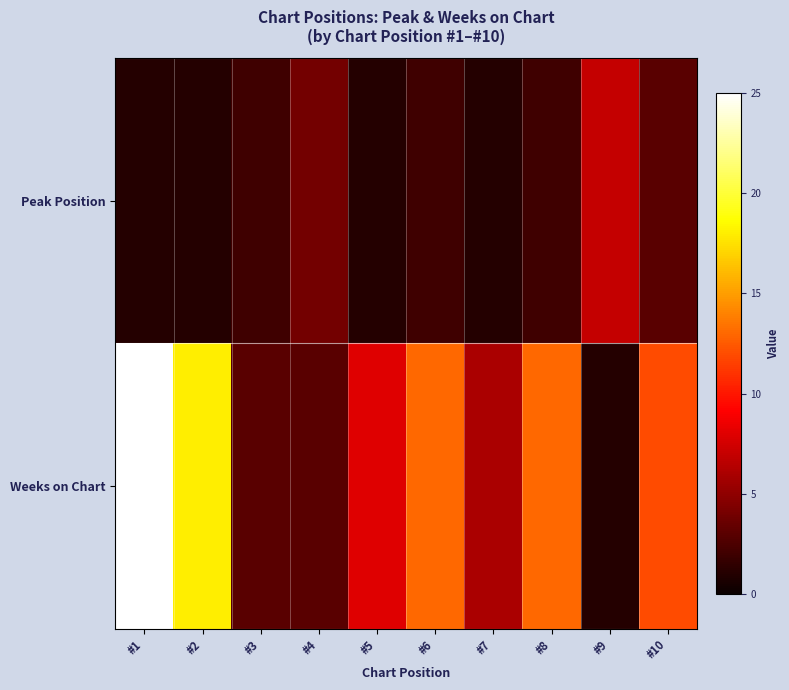

List the series in order of their peak value, lowest first.

Peak Position, Weeks on Chart